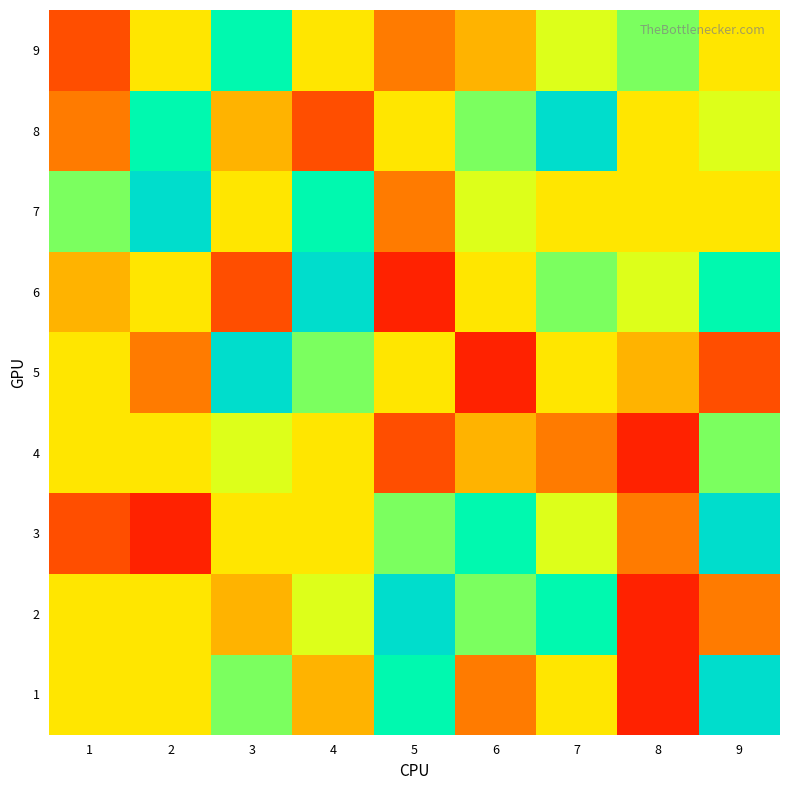

Reading left to right, what are all the values shown in this chart?

1: 1=5	2=5	3=7	4=4	5=8	6=3	7=5	8=1	9=9
2: 1=5	2=5	3=4	4=6	5=9	6=7	7=8	8=1	9=3
3: 1=2	2=1	3=5	4=5	5=7	6=8	7=6	8=3	9=9
4: 1=5	2=5	3=6	4=5	5=2	6=4	7=3	8=1	9=7
5: 1=5	2=3	3=9	4=7	5=5	6=1	7=5	8=4	9=2
6: 1=4	2=5	3=2	4=9	5=1	6=5	7=7	8=6	9=8
7: 1=7	2=9	3=5	4=8	5=3	6=6	7=5	8=5	9=5
8: 1=3	2=8	3=4	4=2	5=5	6=7	7=9	8=5	9=6
9: 1=2	2=5	3=8	4=5	5=3	6=4	7=6	8=7	9=5